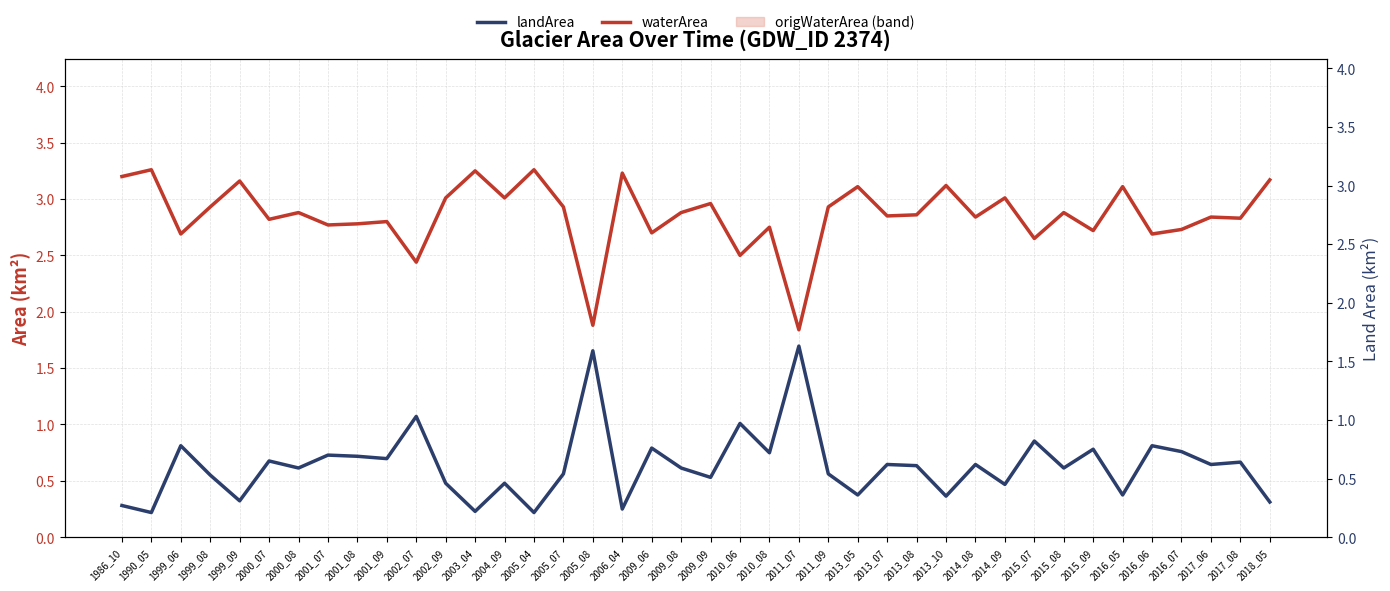

Rank the series at 2014_09 from highest to lowest value.

waterArea, landArea